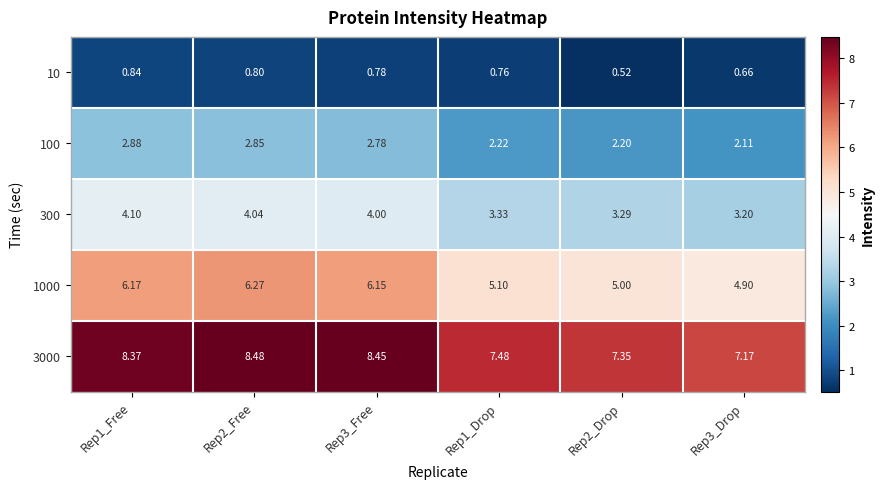

Is the value of 3000 at Rep3_Drop greater than the value of 100 at Rep1_Free?

Yes